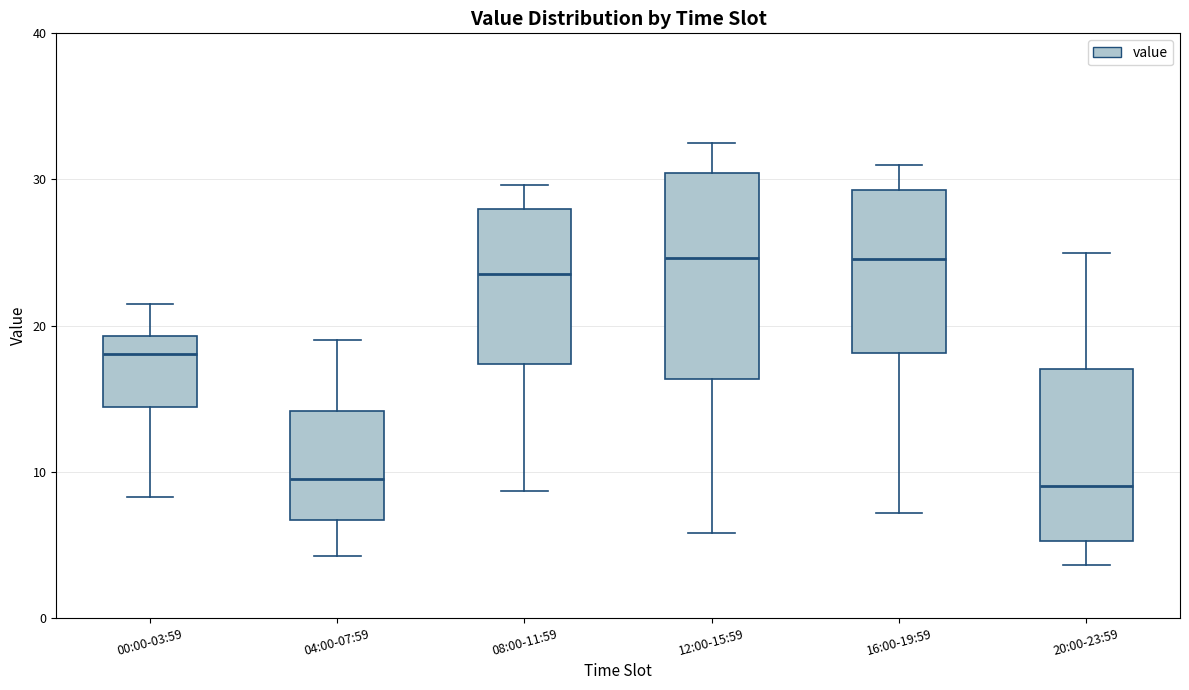

Where is the upper edge of the box for 04:00-07:59 on the y-axis? The values are not printed on the chart, so give them approximately, as read against the axis.

14